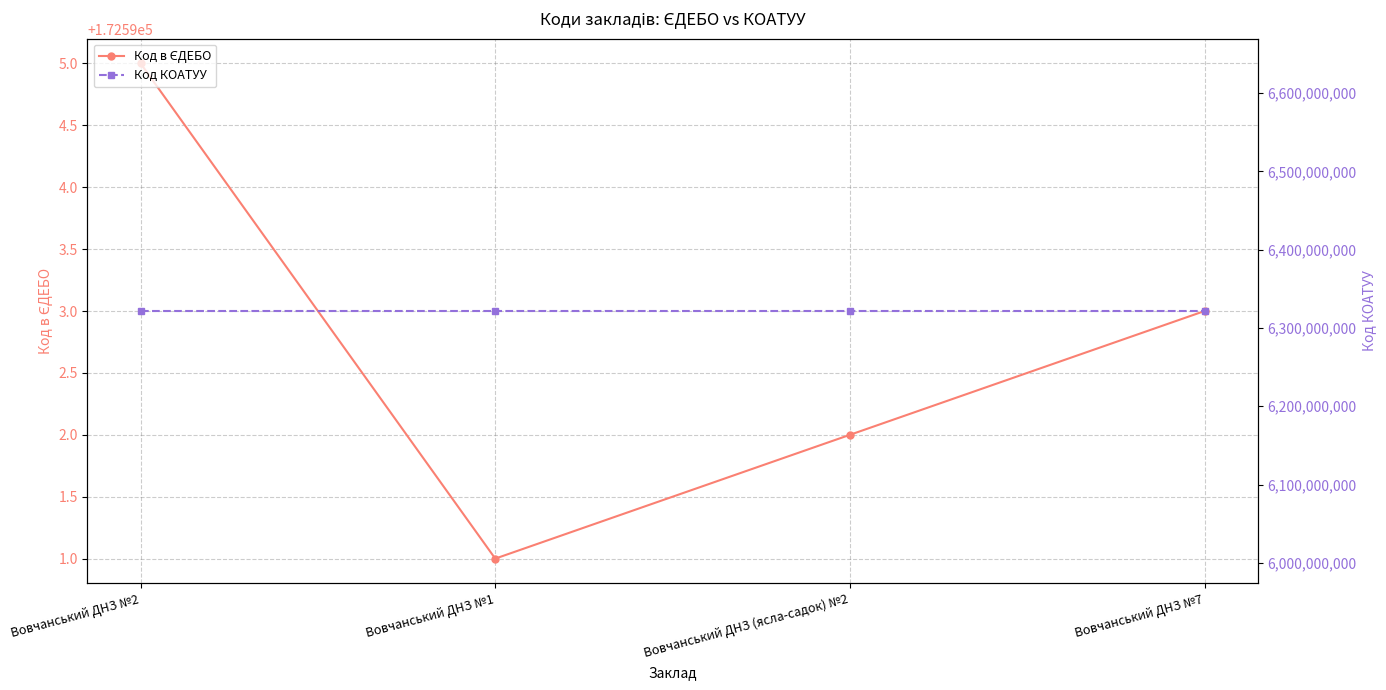

Which category has the highest value across all series?

Вовчанський ДНЗ №2